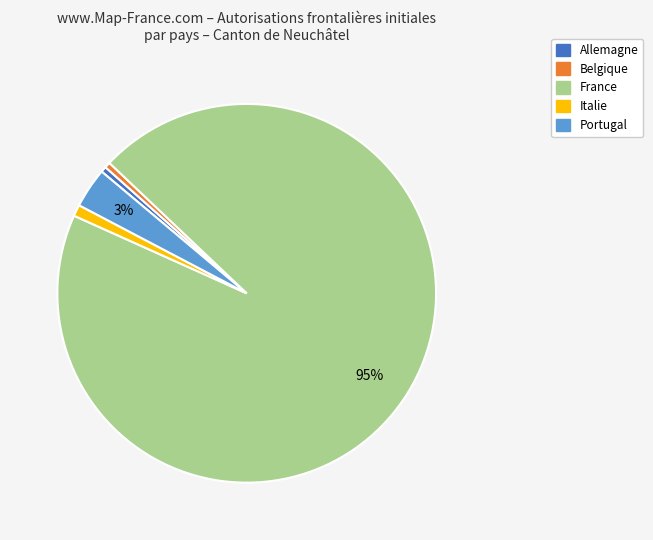

What is the largest slice in the pie chart?

France